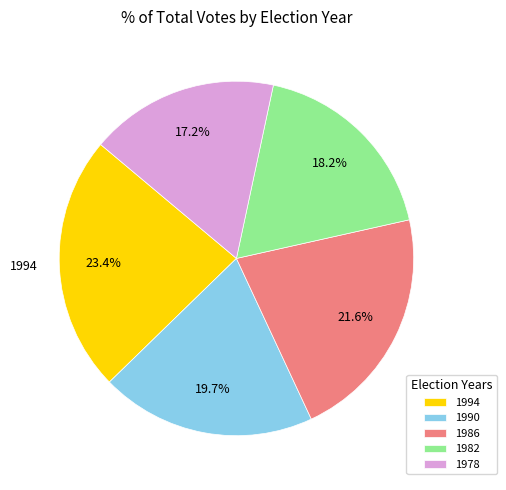

Rank the categories by value from highest to lowest.

1994, 1986, 1990, 1982, 1978